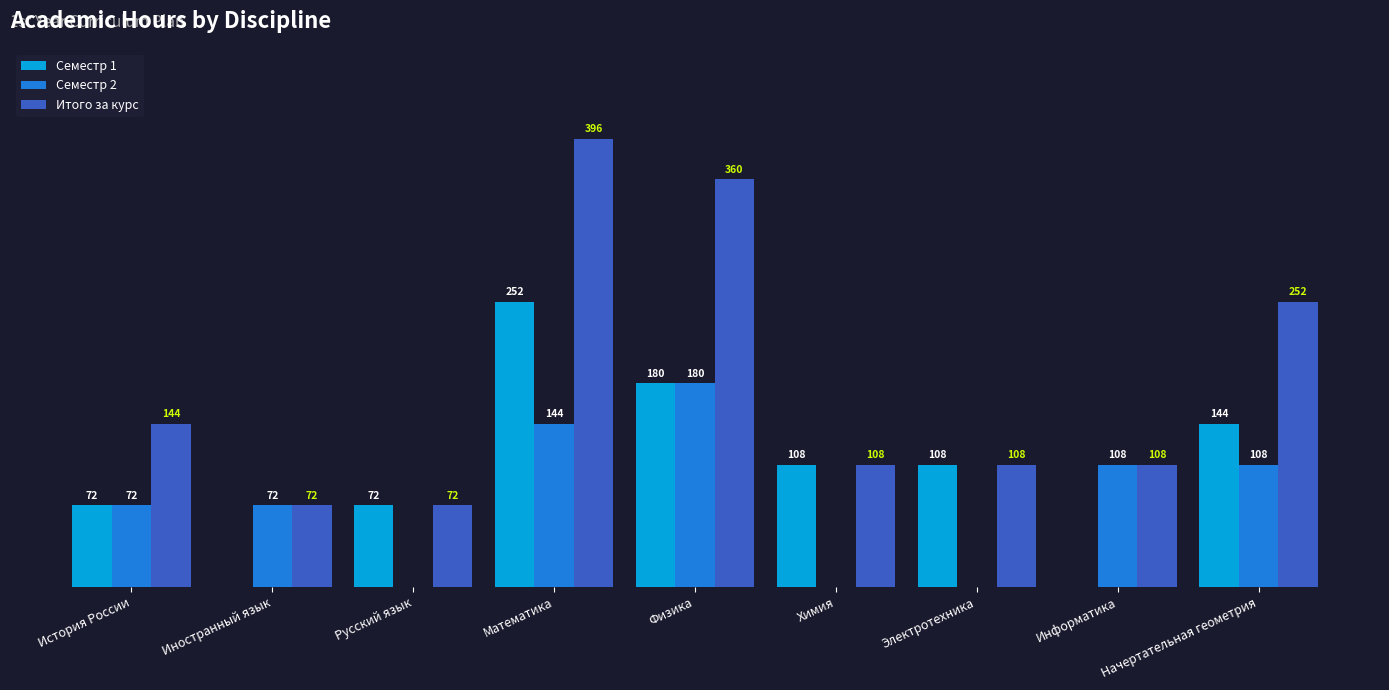

Is the value of Итого за курс at Русский язык greater than the value of Семестр 1 at Иностранный язык?

Yes